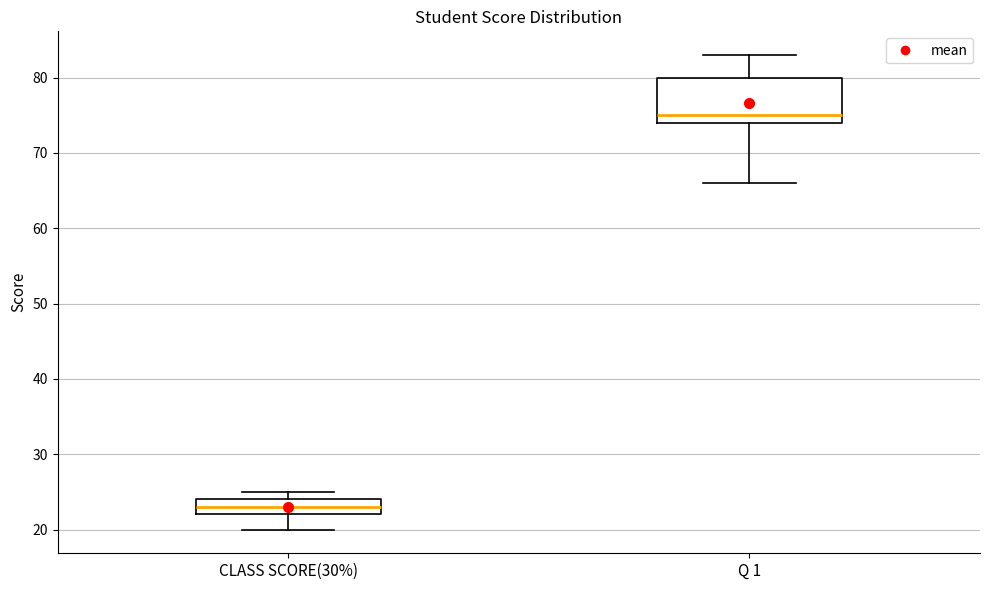

Where is the lower edge of the box for Q 1 on the y-axis? The values are not printed on the chart, so give them approximately, as read against the axis.

74